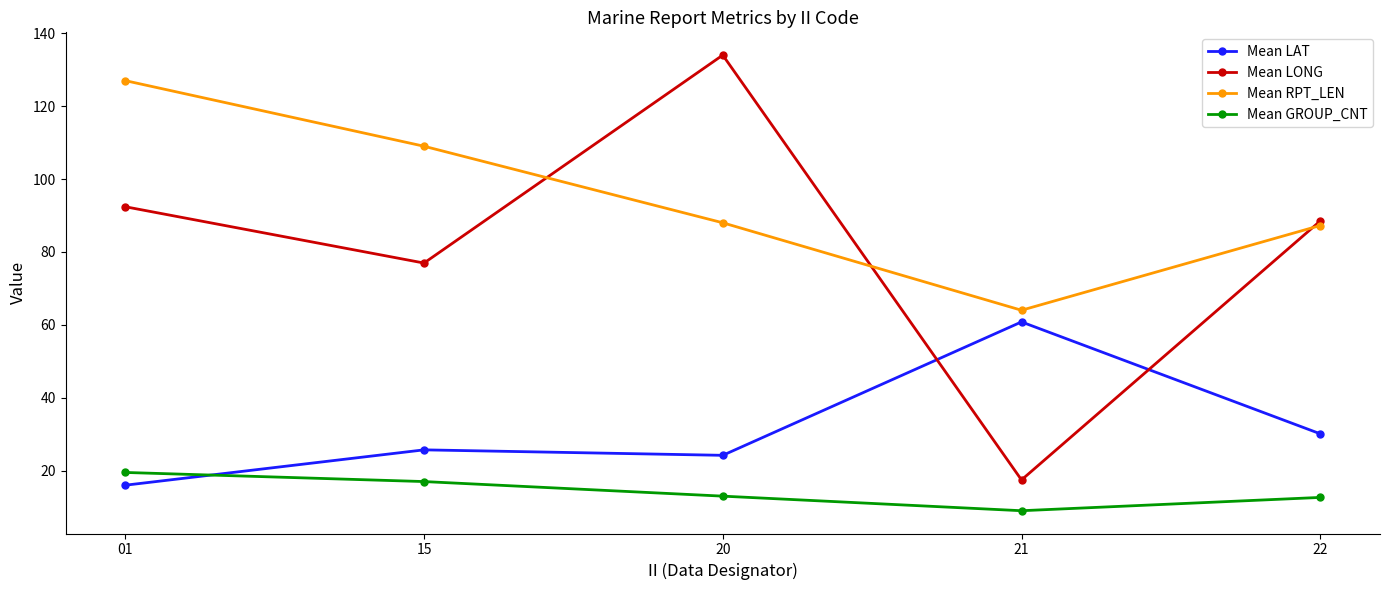

What is the difference between the Mean LONG values at 21 and 15?

59.5